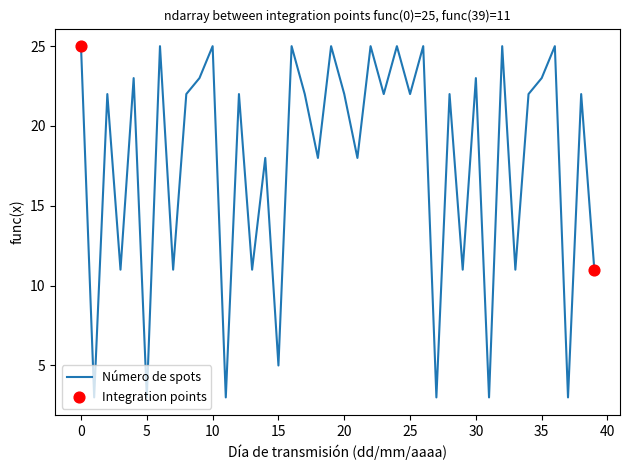

What is the smallest value displayed?

3